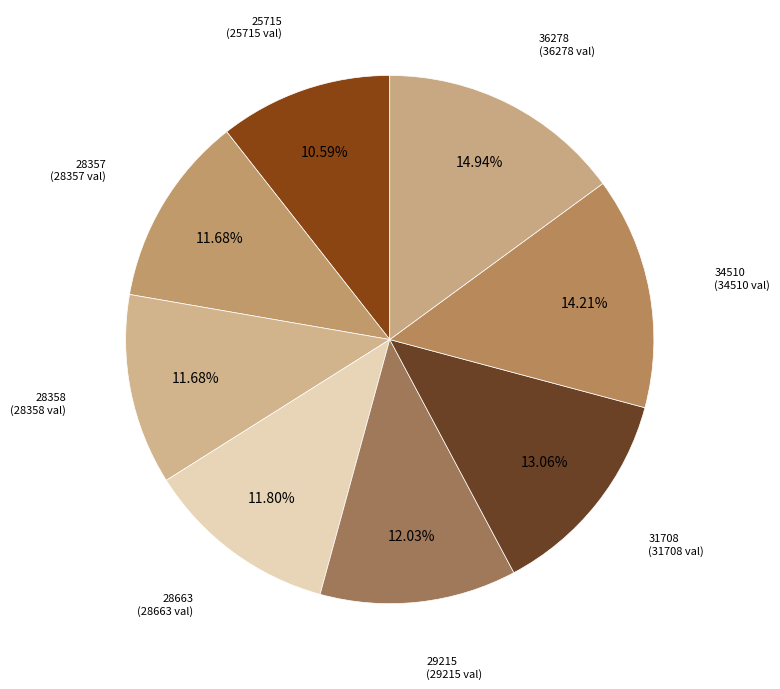

To the nearest percent, what is the difference between the 25715 and 36278 slice percentages?

4%